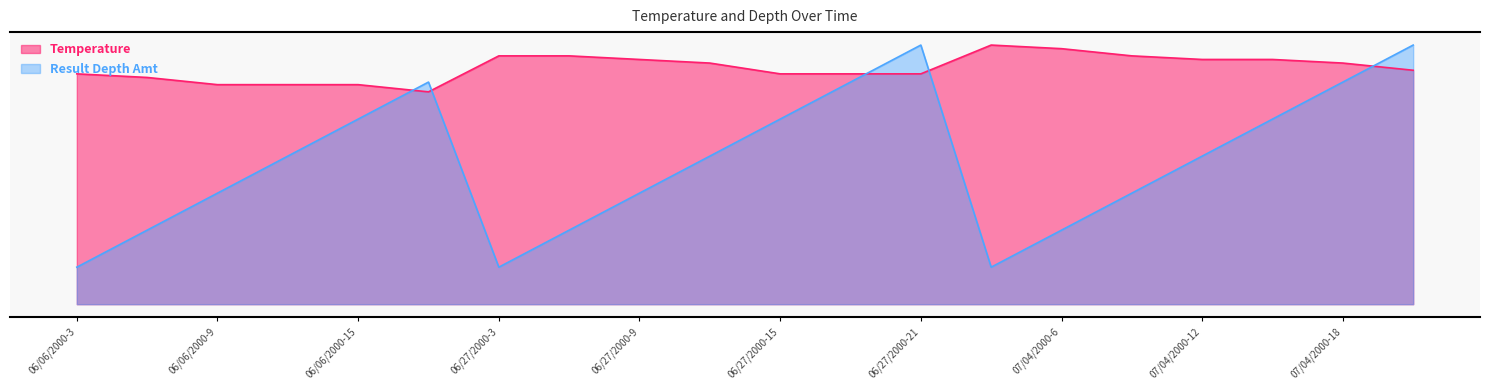

Is it true that Temperature equals 84.9 at 07/04/2000-21?

False